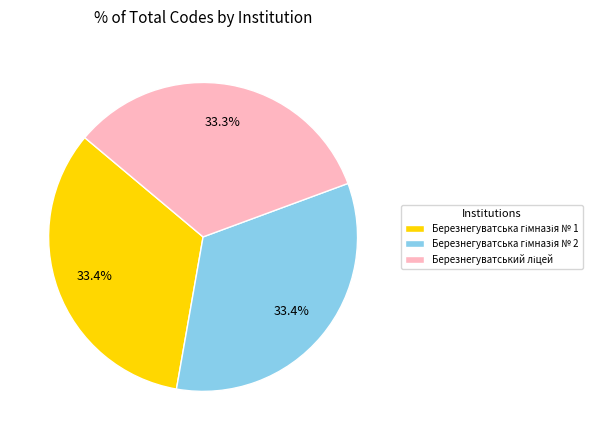

Does any single category account for the majority?

No